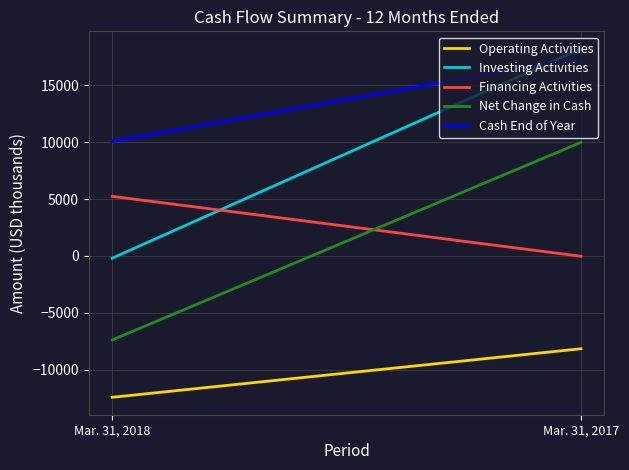

How many lines are shown in the chart?

5